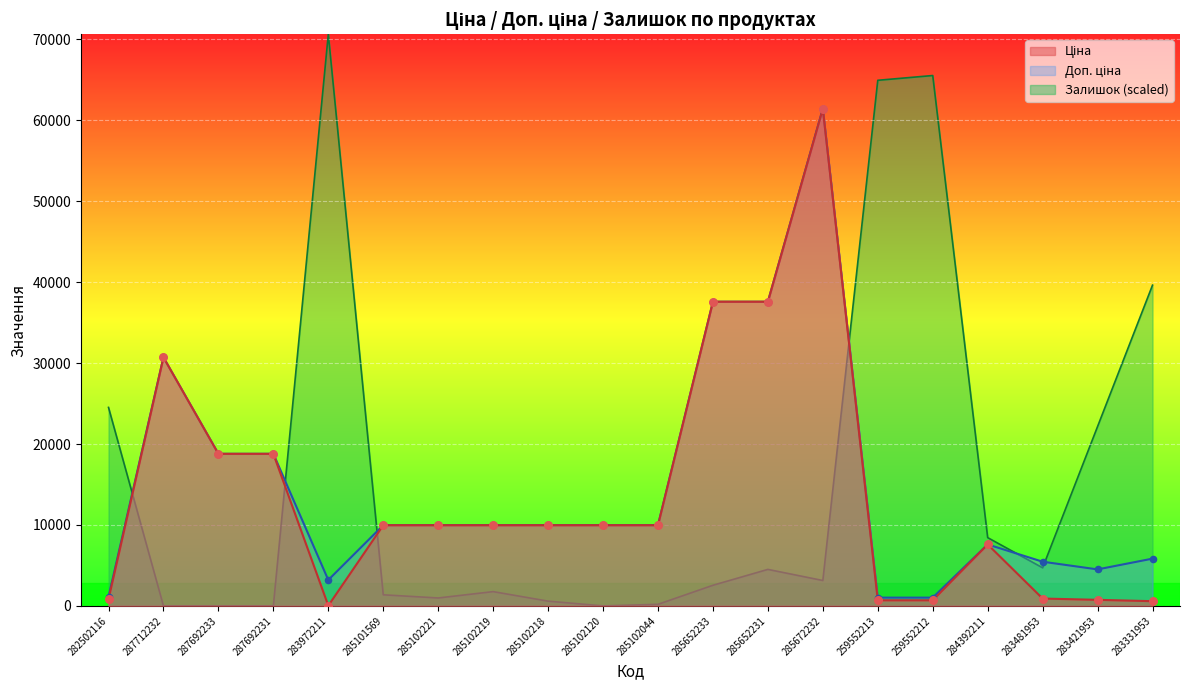

At how many categories does at least one series exceed 21234?

10